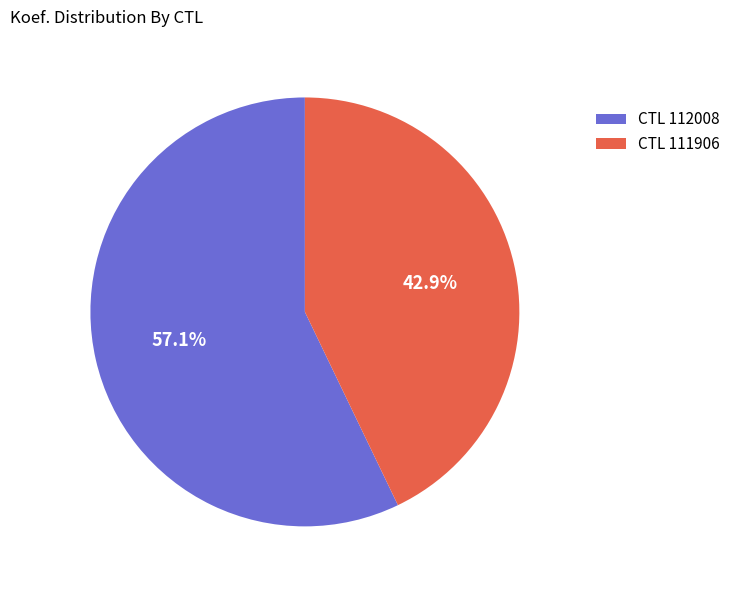

Does any single category account for the majority?

Yes